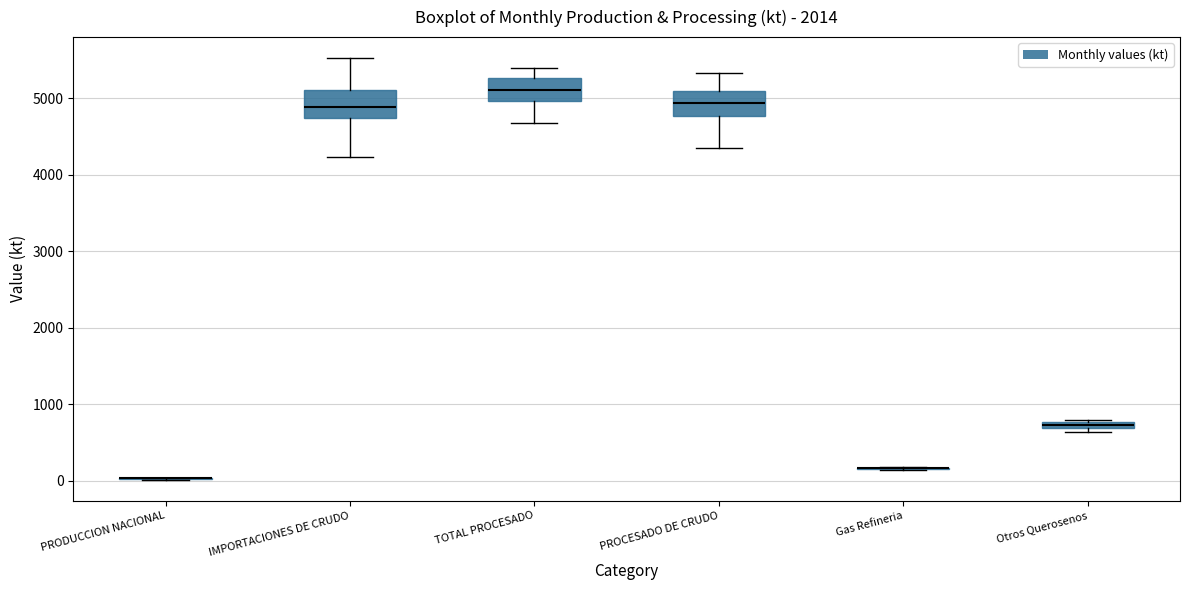

Where is the lower edge of the box for IMPORTACIONES DE CRUDO on the y-axis? The values are not printed on the chart, so give them approximately, as read against the axis.

4700